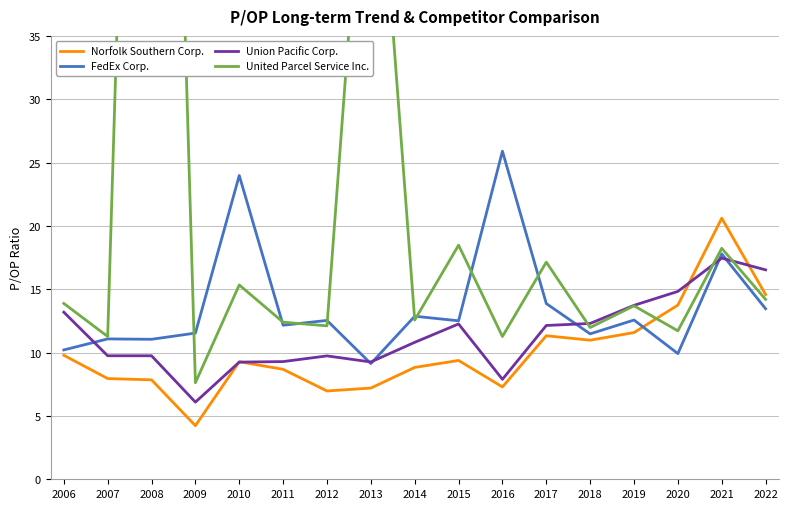

True or false: Union Pacific Corp. has more than 2 interior local peaks.

True